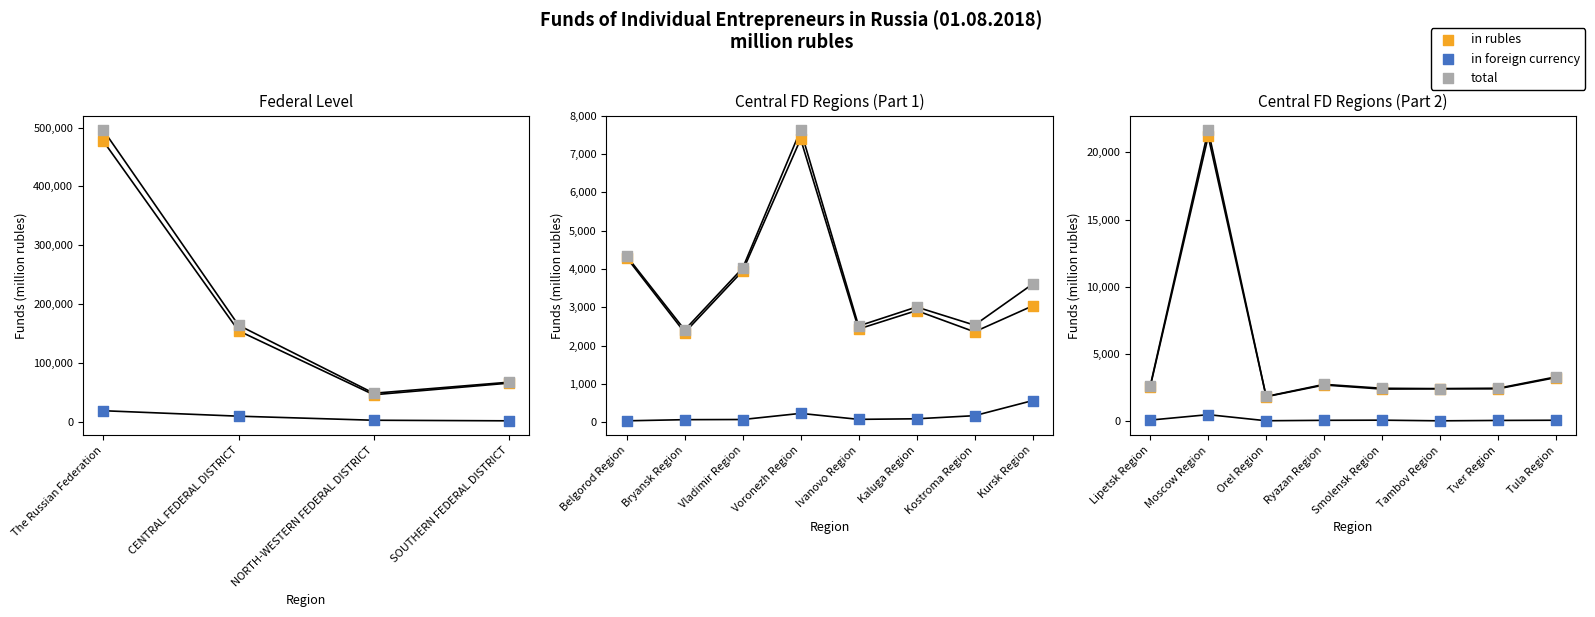

Which series has the largest total across all categories?

total